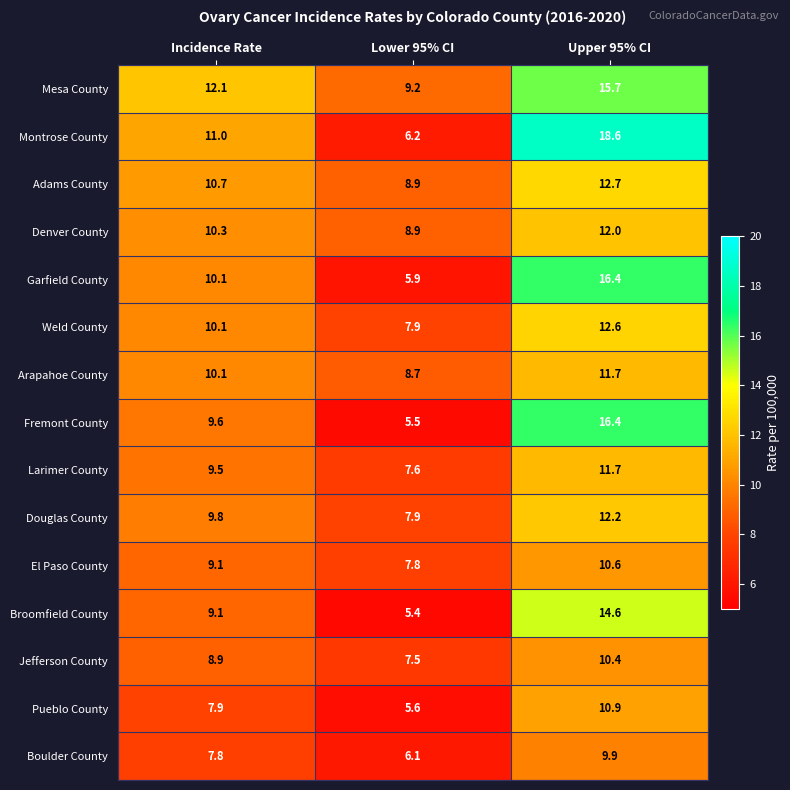

What is the smallest value displayed?

5.4